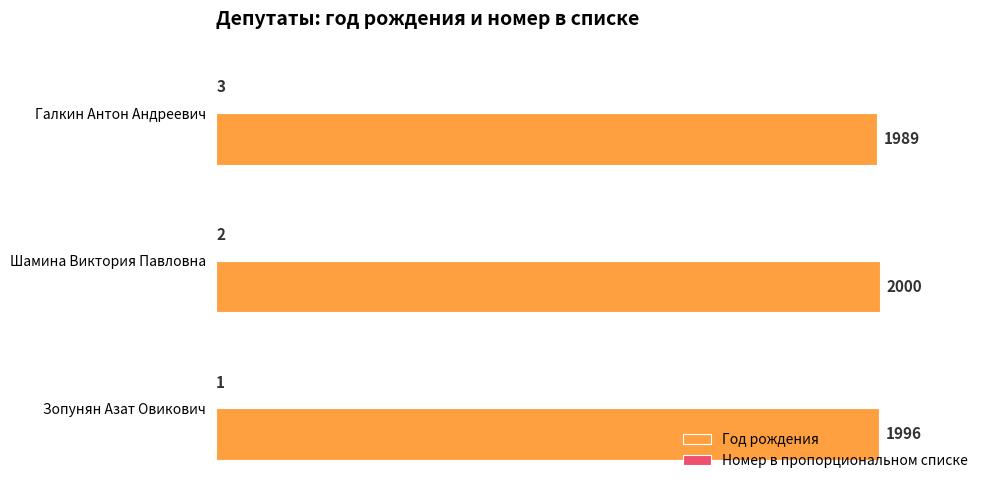

Which series changed the most between Зопунян Азат Овикович and Галкин Антон Андреевич?

Год рождения